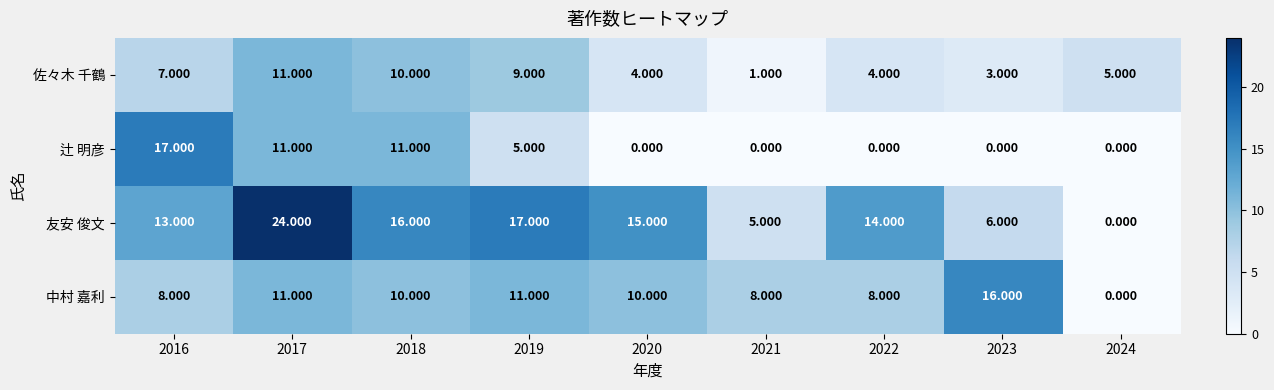

At how many categories does at least one series exceed 2?

9